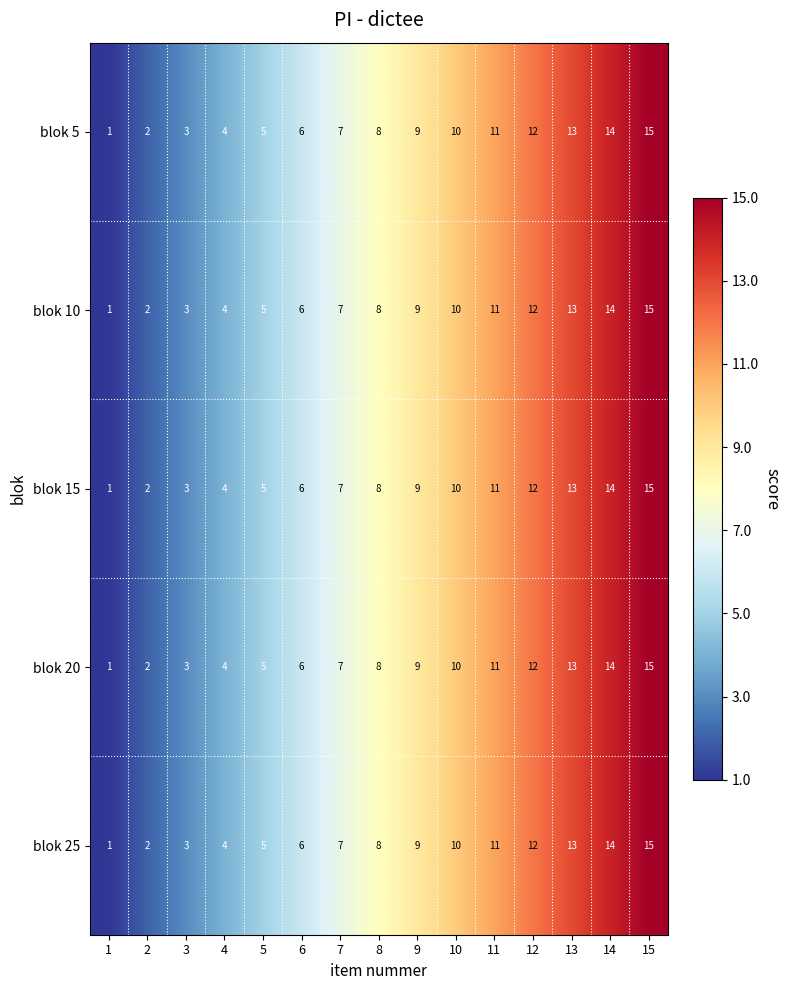

What is the sum of all blok 15 values?

120